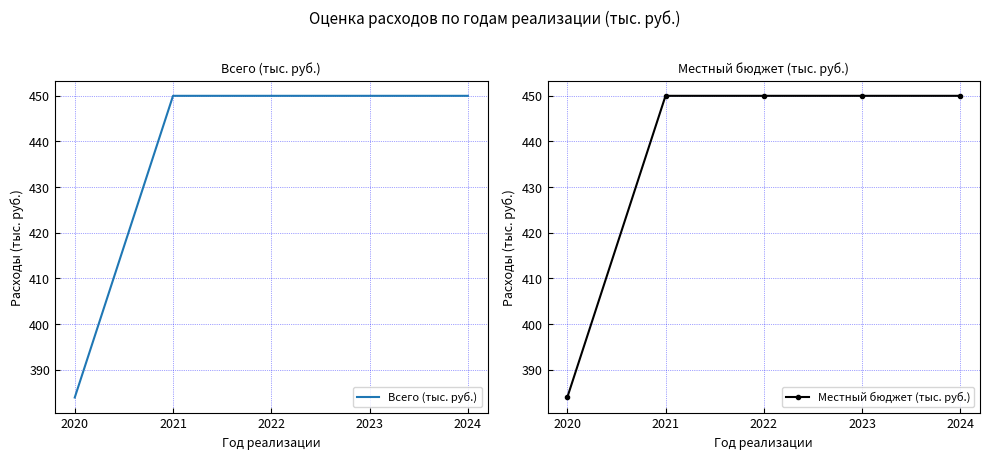

At which category is the sum across all series the highest?

2021